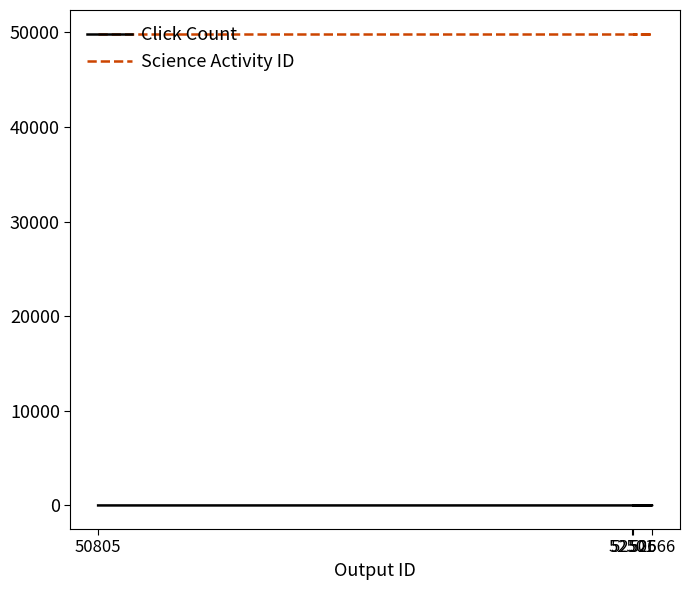

What is the label of the 4th point from the left?

52506